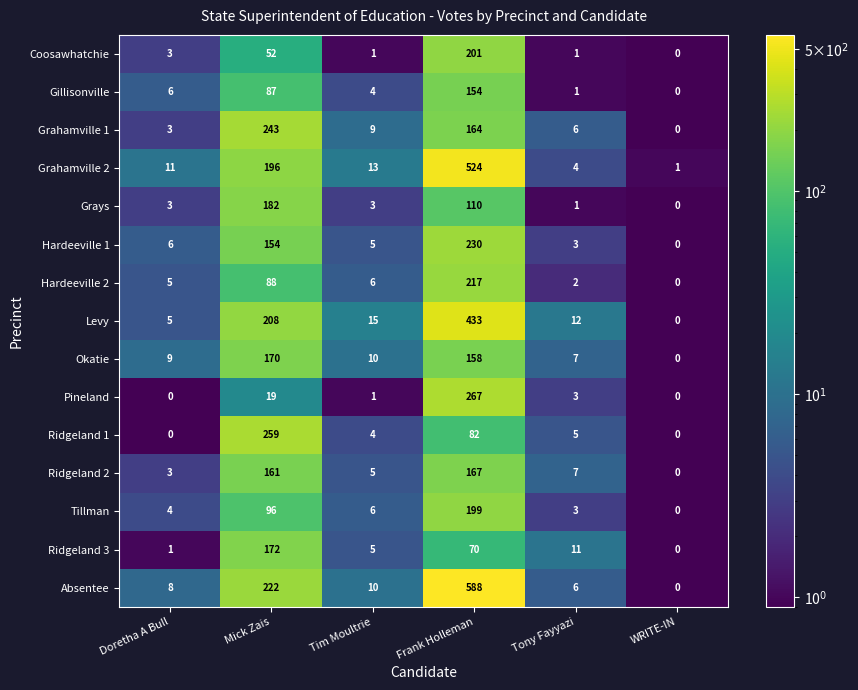

The Absentee series shows 0 at WRITE-IN. True or false?

True